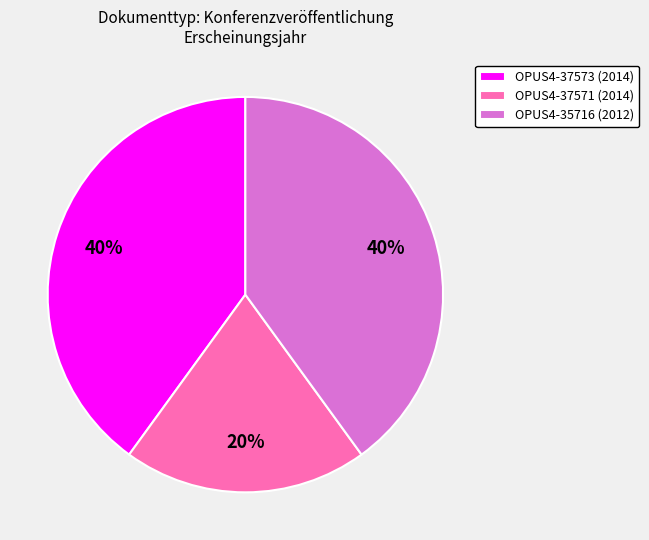

Between OPUS4-35716 (2012) and OPUS4-37571 (2014), which is larger?

OPUS4-35716 (2012)